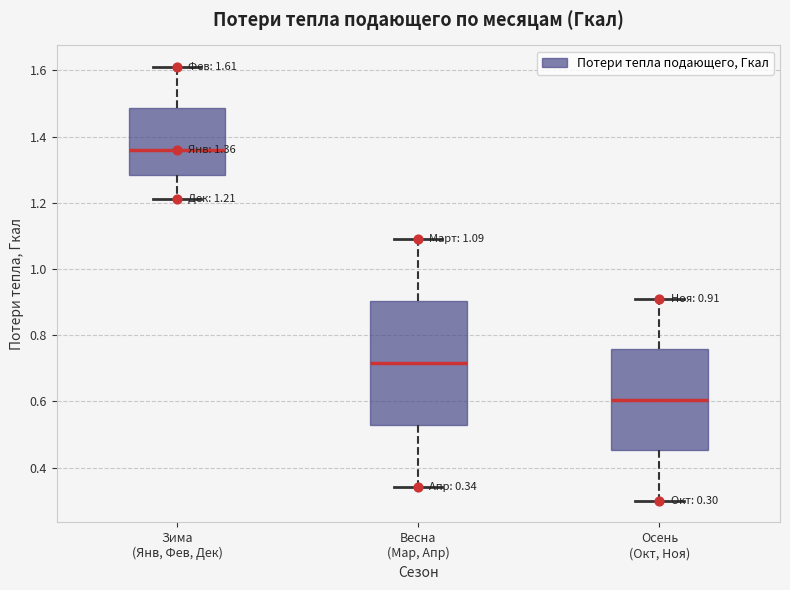

Comparing the boxes themselves (not the whiskers), which one is the tallest?

Весна (Мар, Апр)